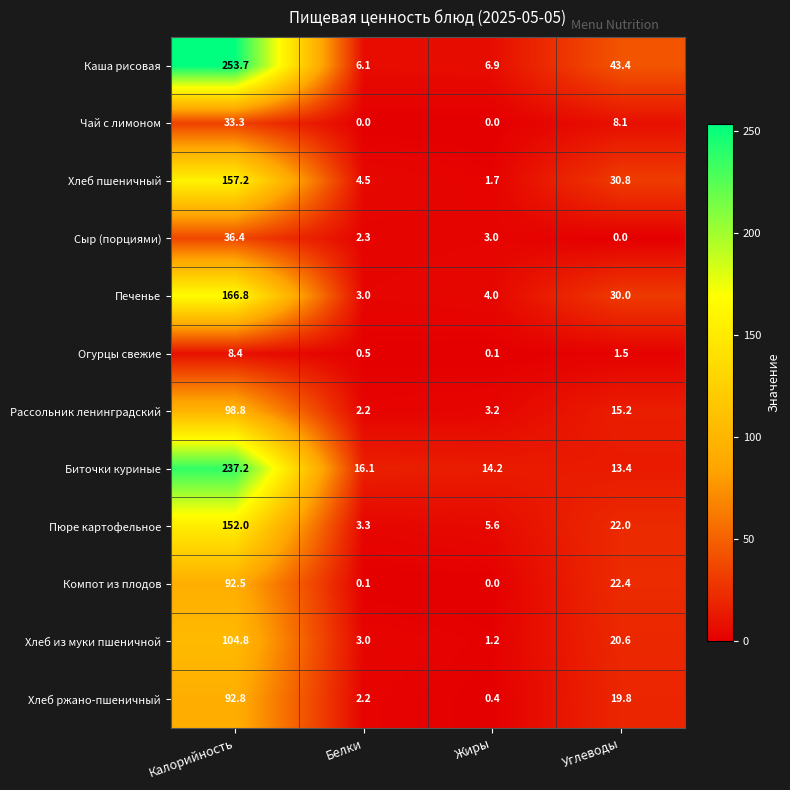

Which series has the widest spread of values?

Каша рисовая